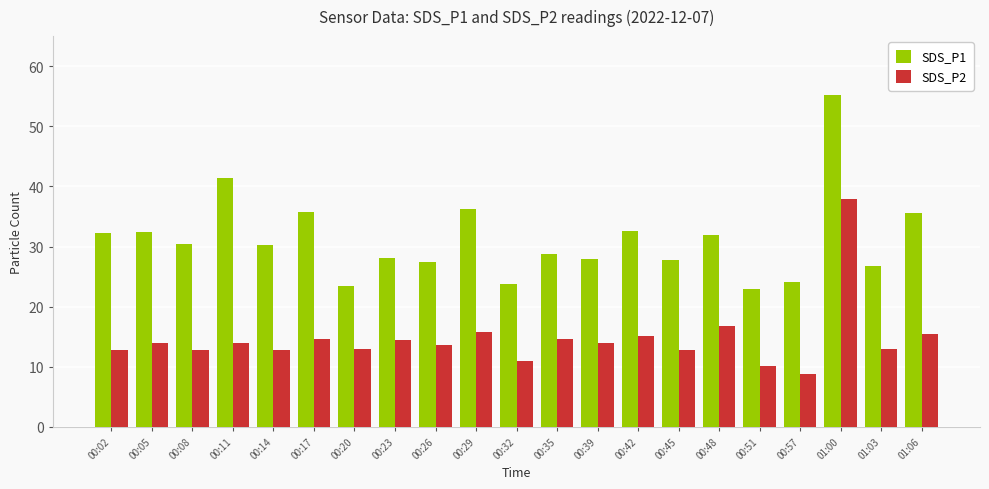

Rank the series by their average value, from lowest to highest.

SDS_P2, SDS_P1